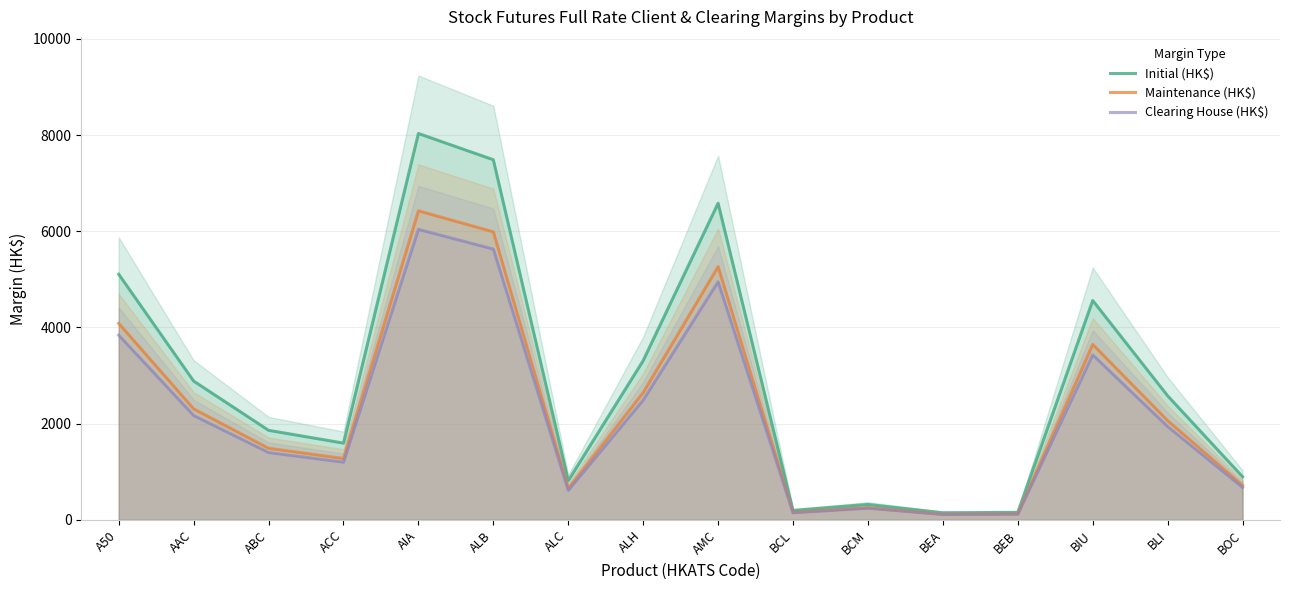

The Maintenance (HK$) series shows 2308 at AAC. True or false?

True